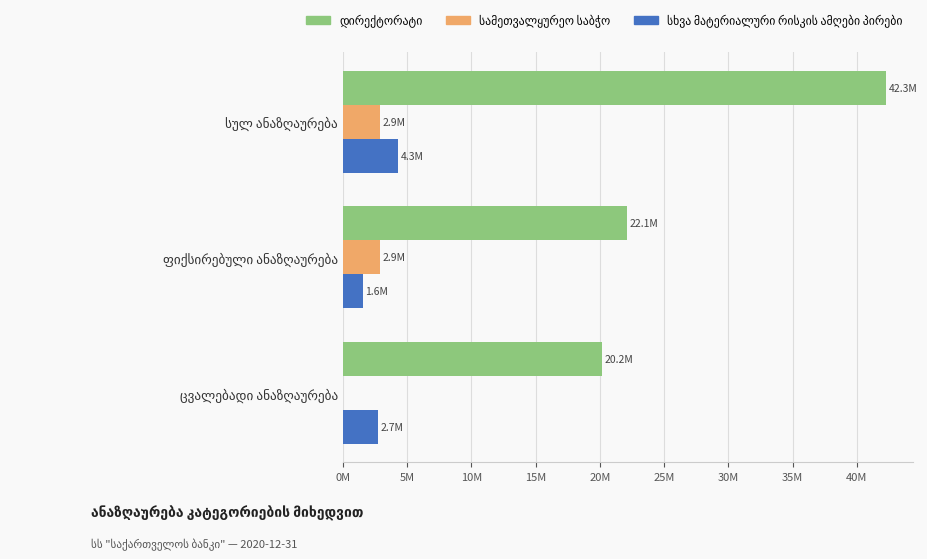

Is it true that სხვა მატერიალური რისკის ამღები პირები equals 3593503.0 at ცვალებადი ანაზღაურება?

False